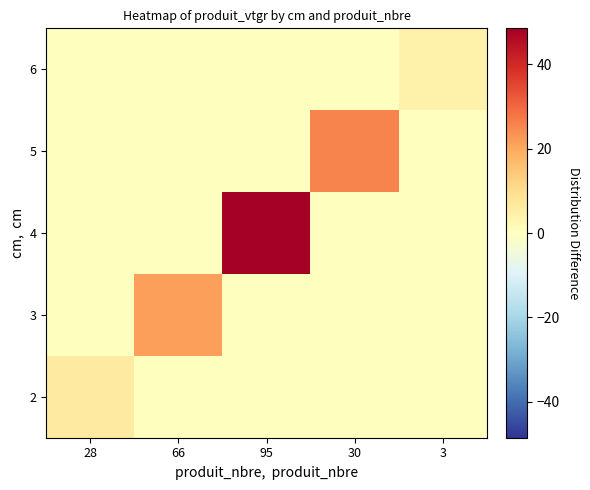

Rank the series by their maximum value, from highest to lowest.

4, 5, 3, 2, 6